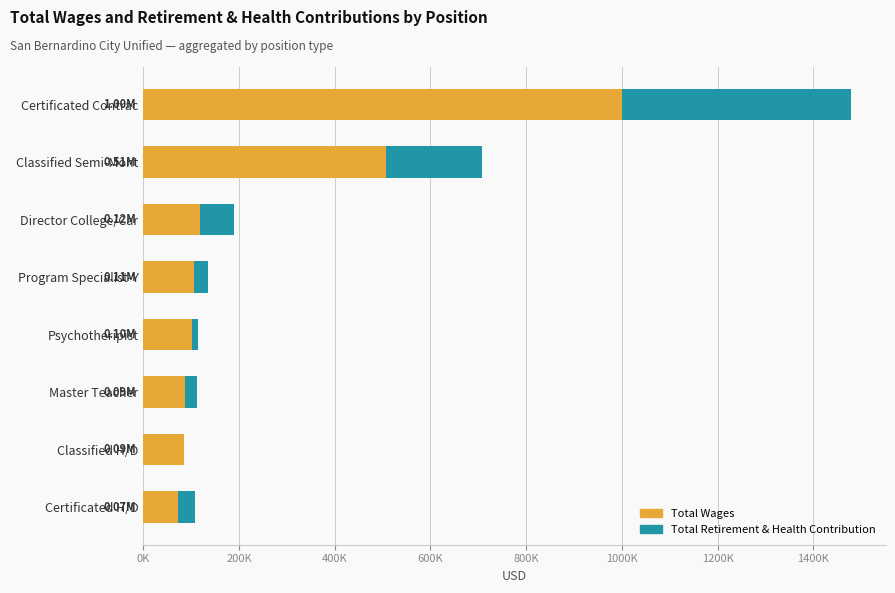

What are all the series names shown in the legend?

Total Wages, Total Retirement & Health Contribution